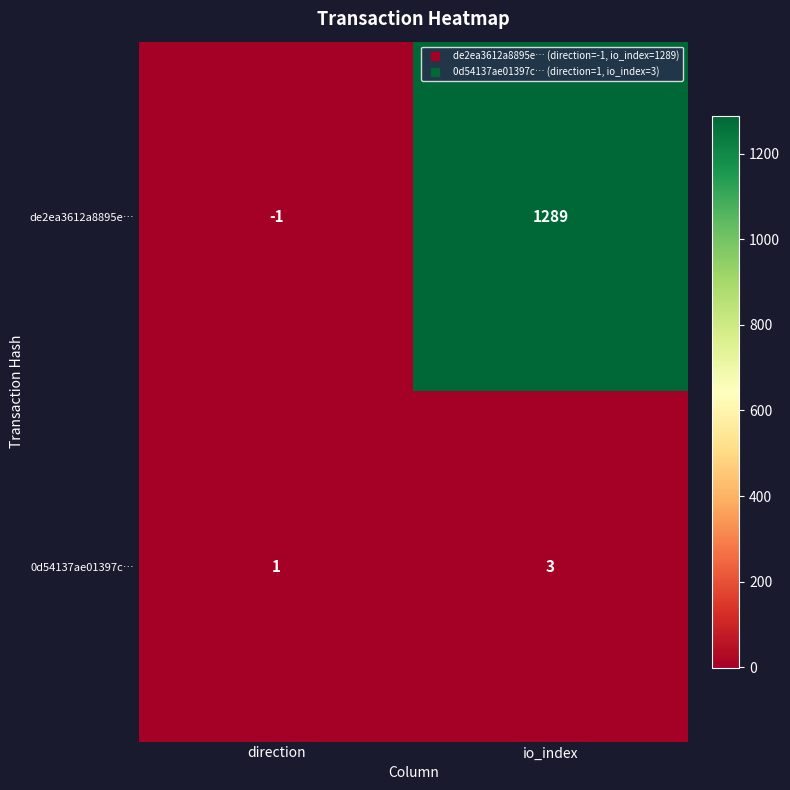

What is the sum of all 0d54137ae01397c… values?

4